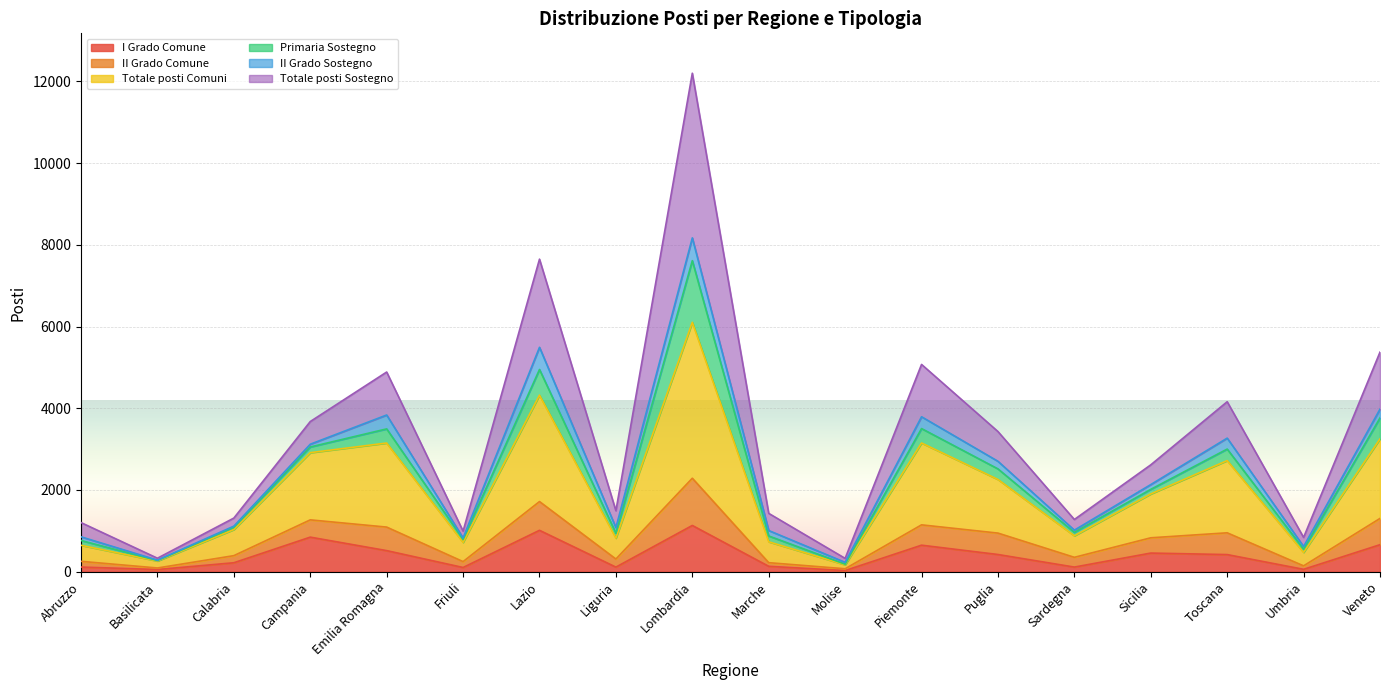

The value of II Grado Comune at Toscana is 3990. True or false?

False